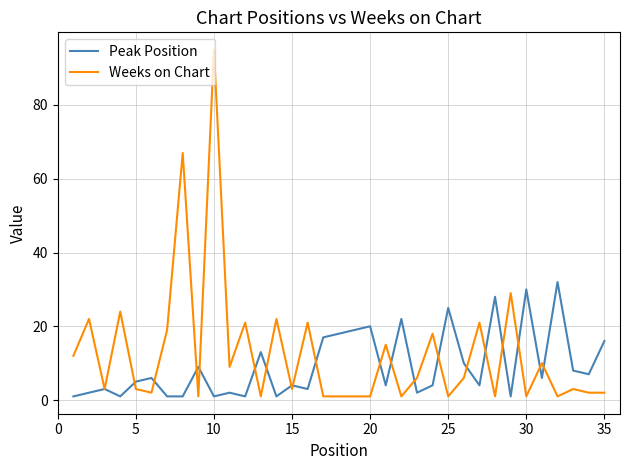

What is the lowest value of the Peak Position series?

1